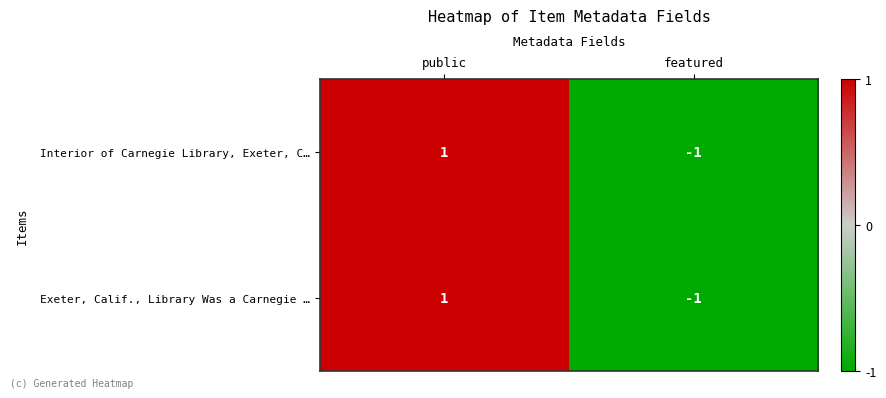

The Exeter, Calif., Library Was a Carnegie … series shows 1 at public. True or false?

True